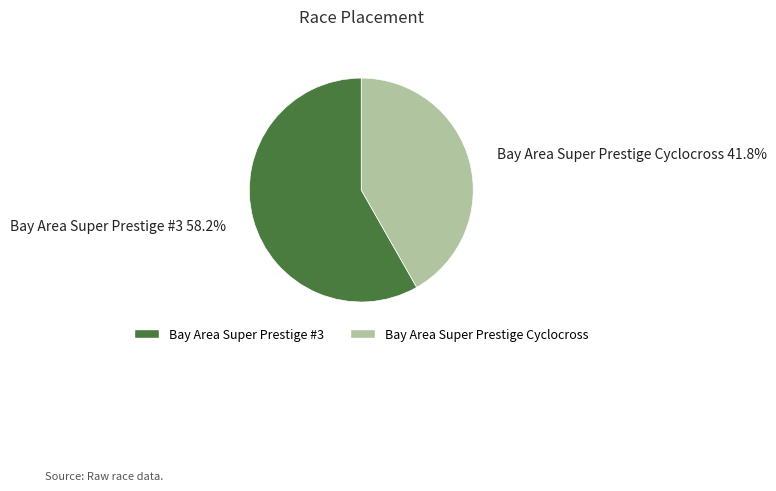

Between Bay Area Super Prestige #3 and Bay Area Super Prestige Cyclocross, which is larger?

Bay Area Super Prestige #3